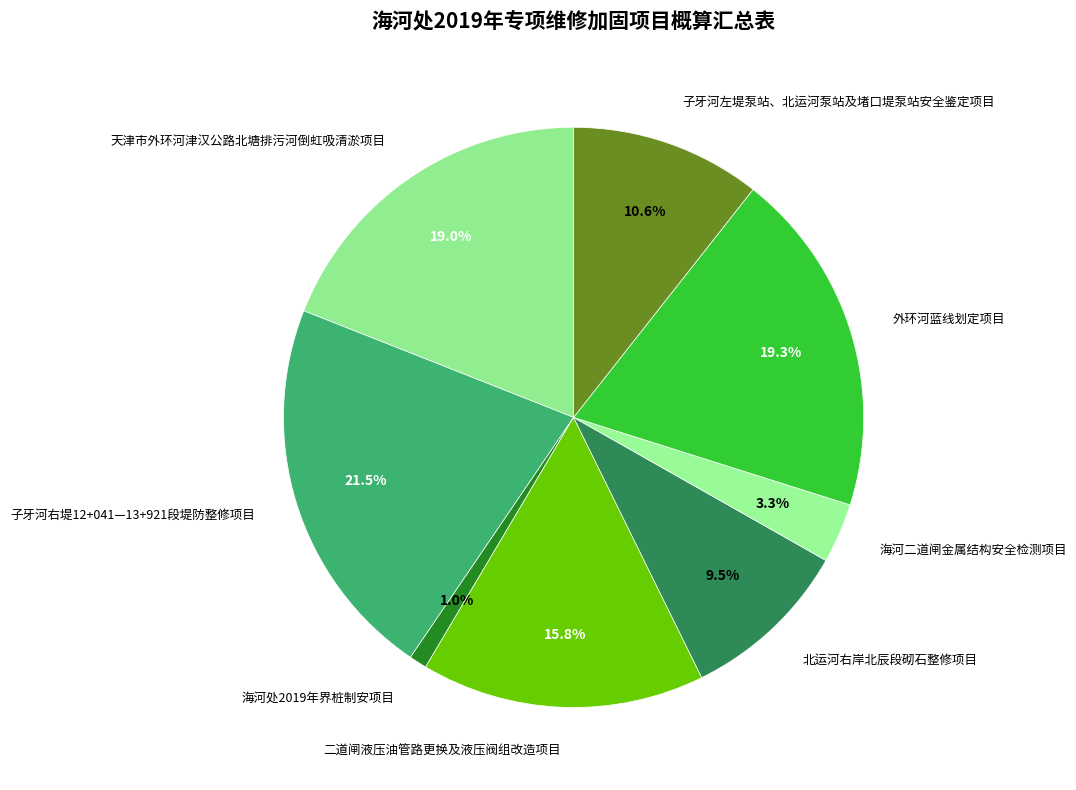

Is 北运河右岸北辰段砌石整修项目 the majority of the pie?

No